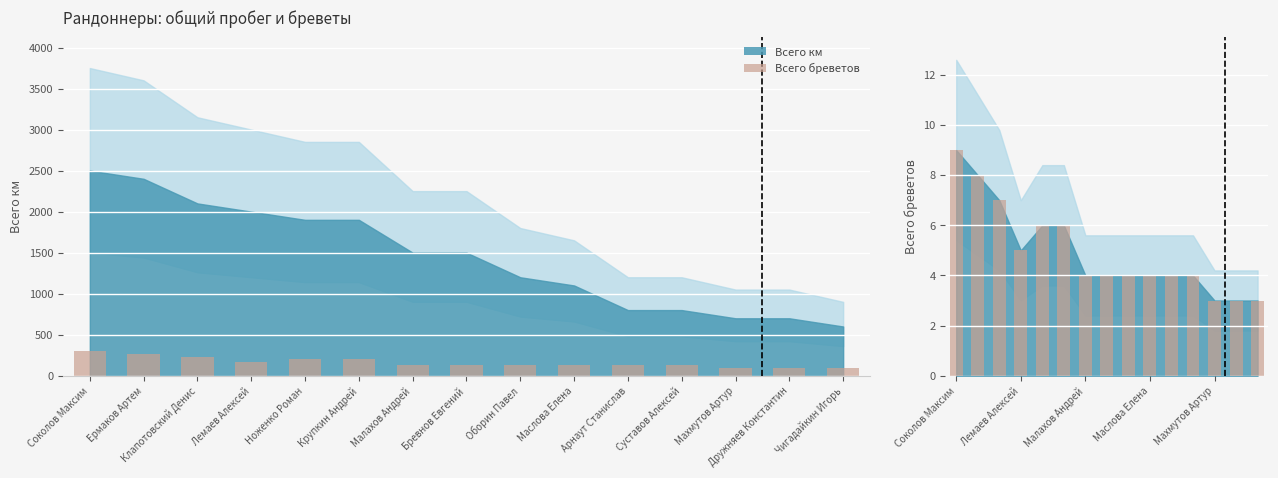

What is the sum of the values at Суставов Алексей and Соколов Максим?

13